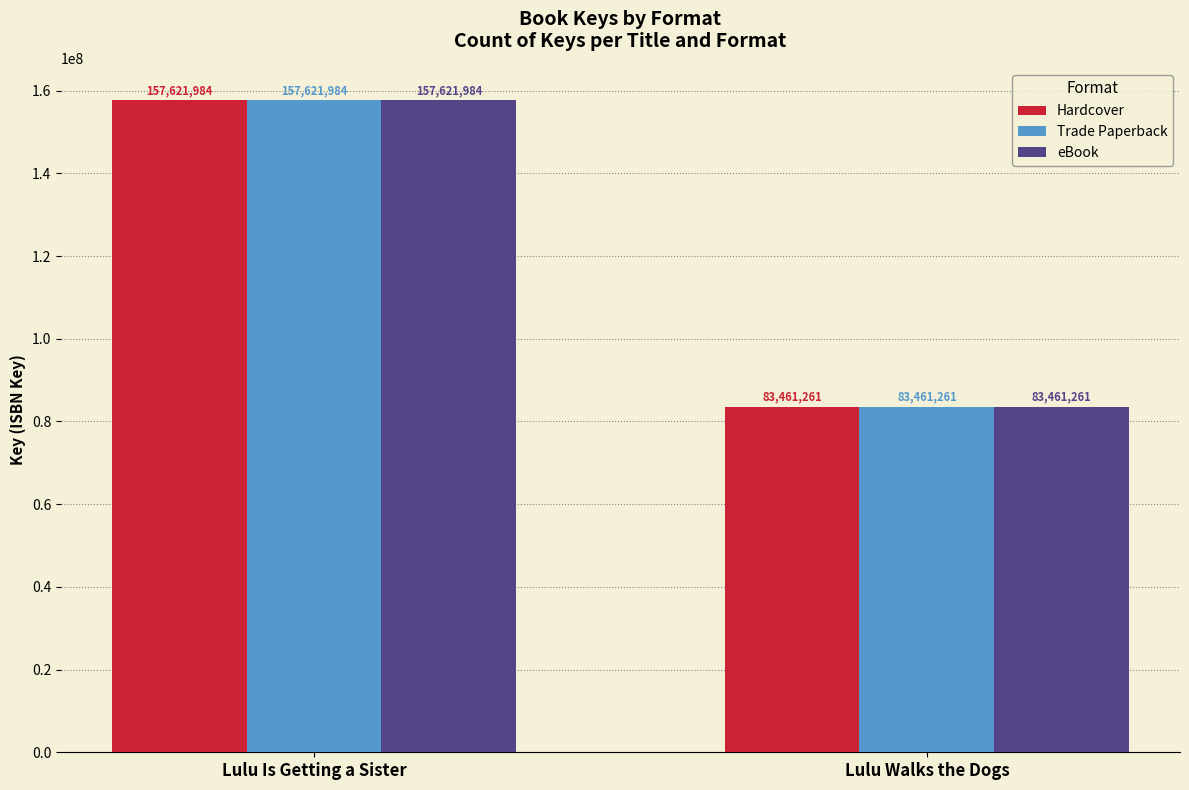

At how many categories does at least one series exceed 146519211?

1